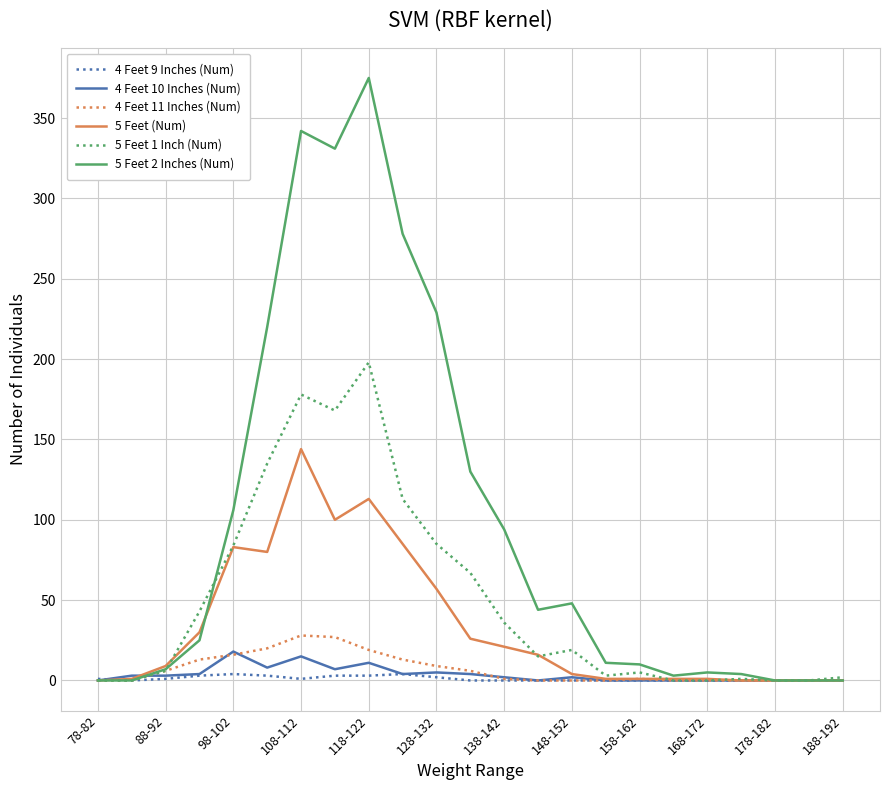

Which series has the largest total across all categories?

5 Feet 2 Inches (Num)